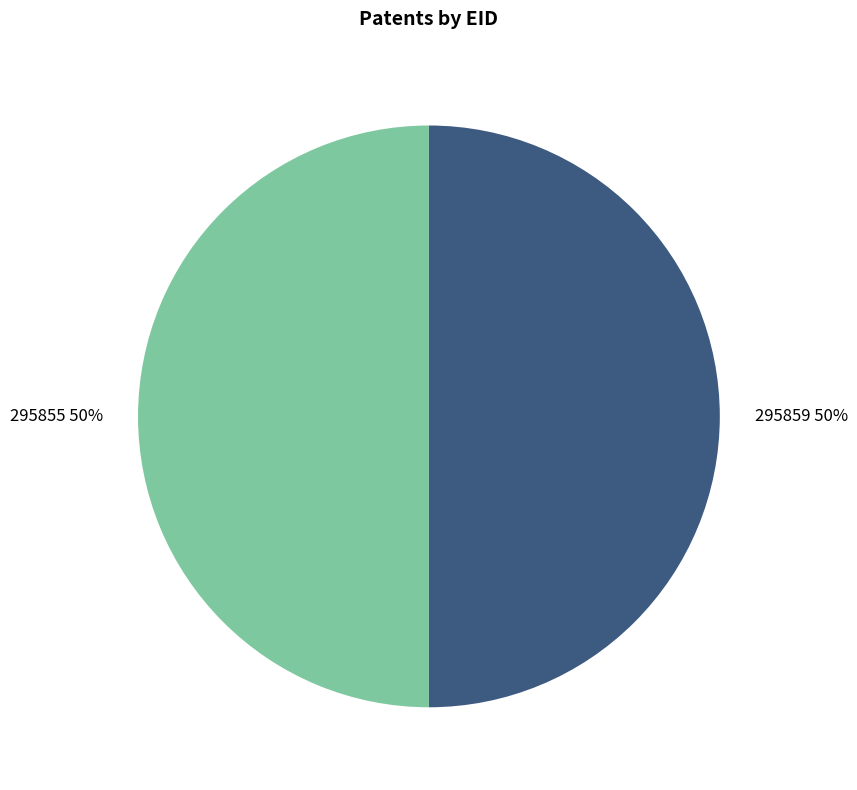

How many segments does this pie chart have?

2